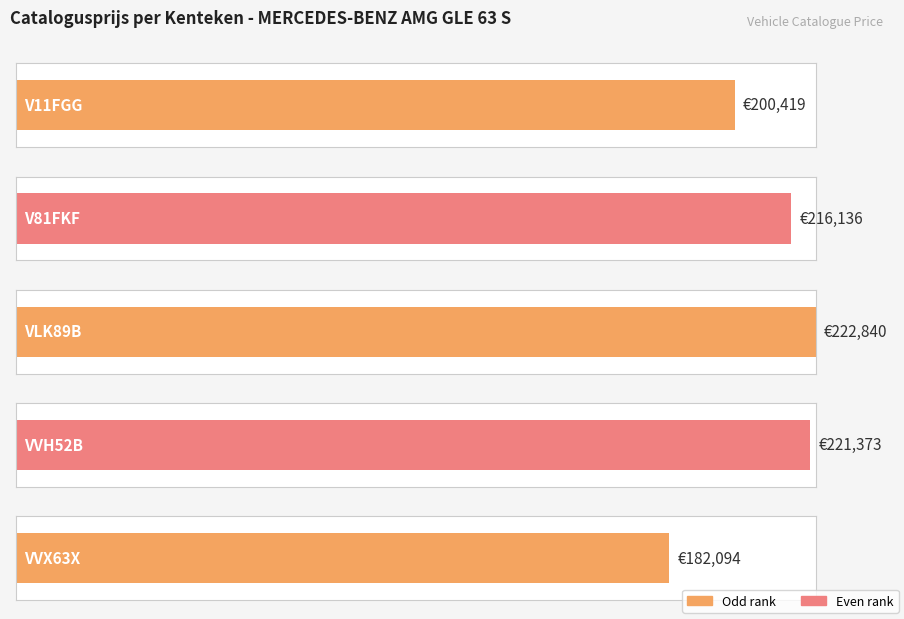

Does the chart contain stacked bars?

No